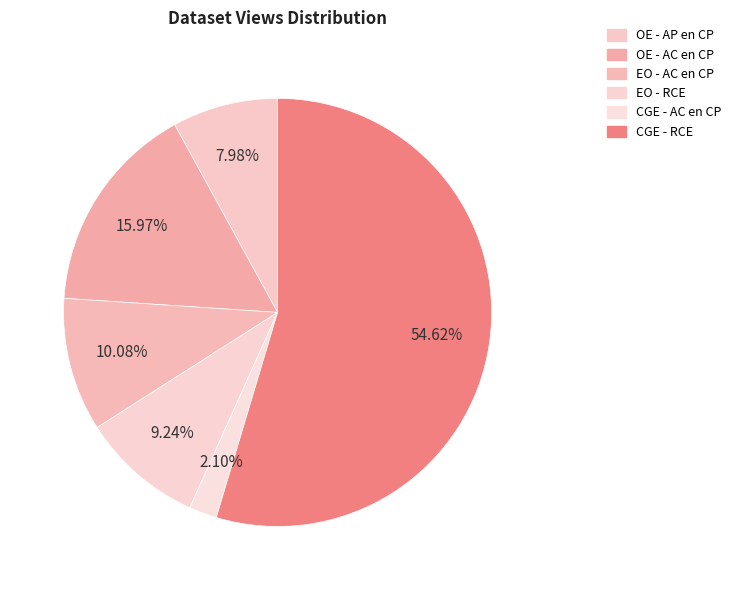

How many slices are in this pie chart?

6